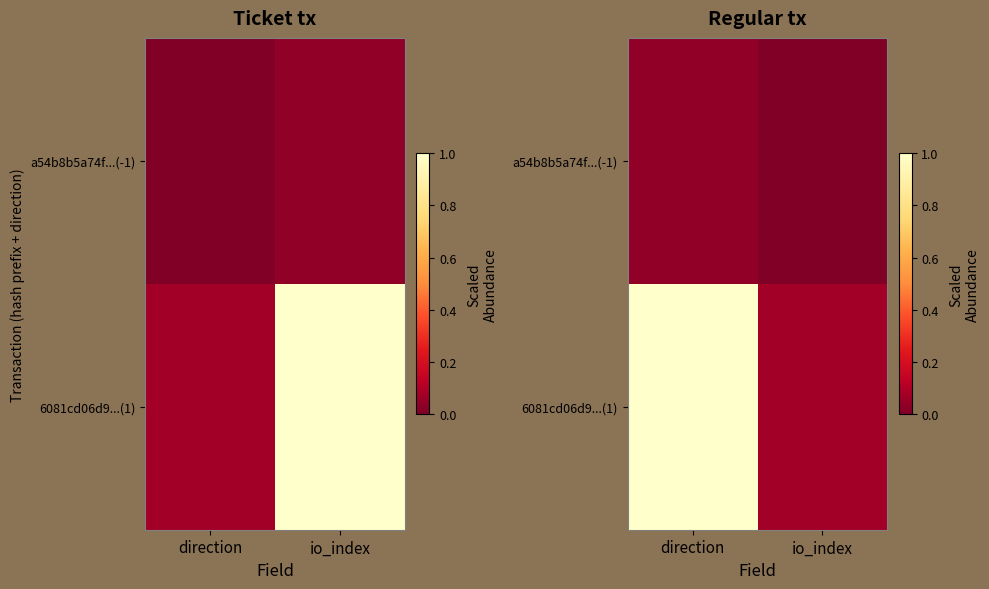

What is the difference between the highest and lowest values at io_index?

0.1